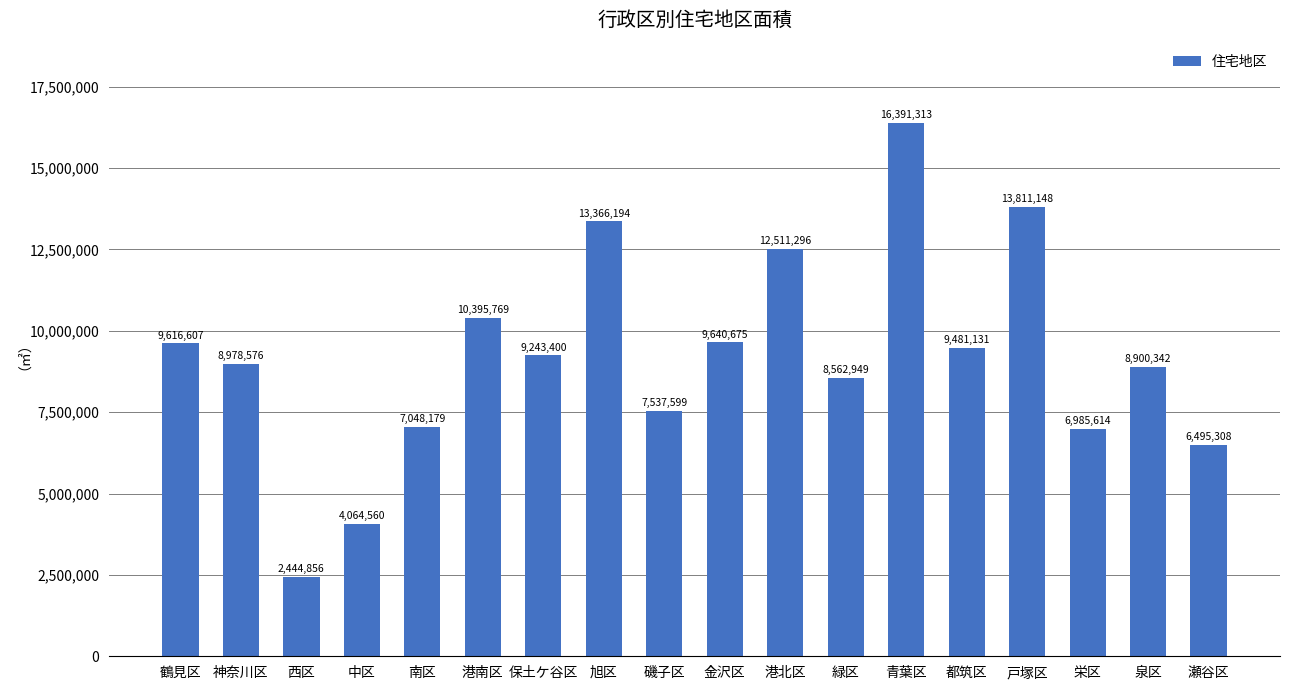

What is the greatest value displayed?

16391313